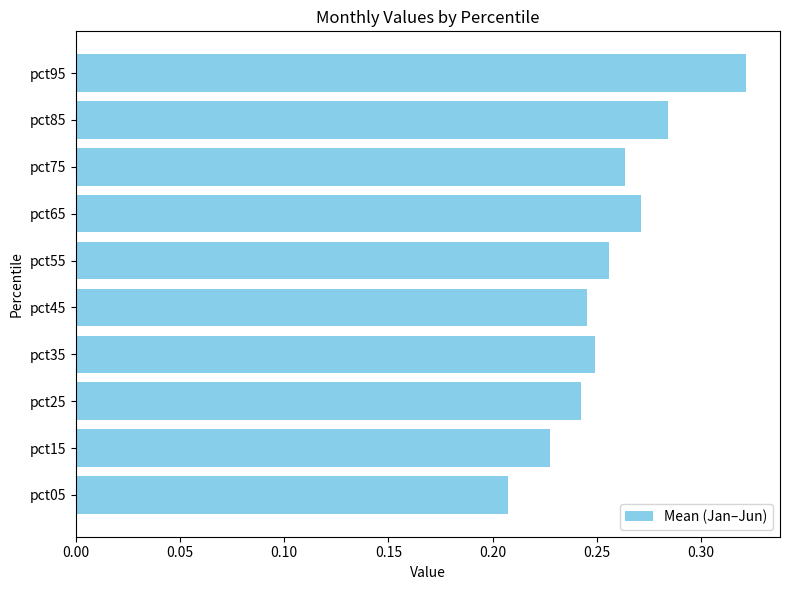

Count the values in the range 0 to 1.

10